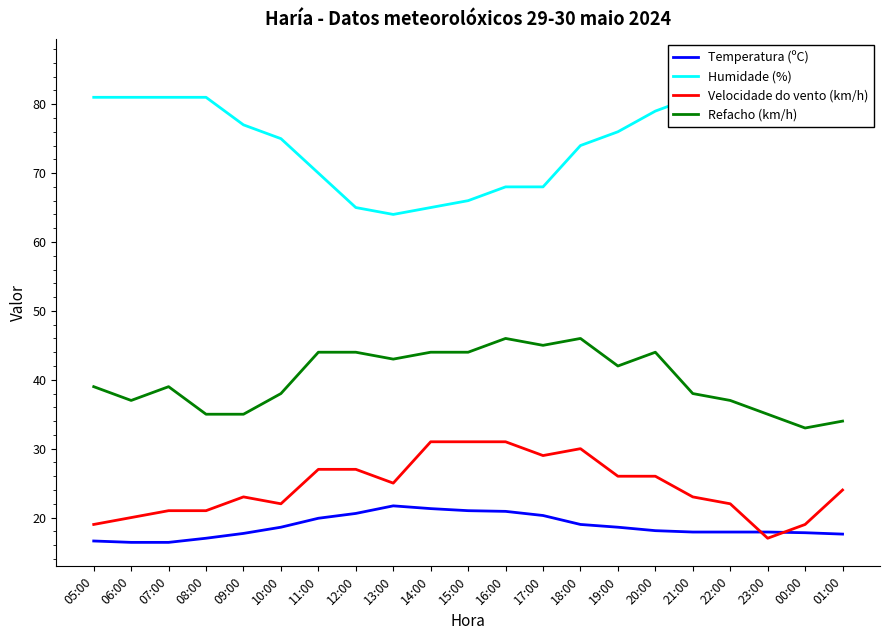

What is the sum of all Temperatura (ºC) values?

393.2